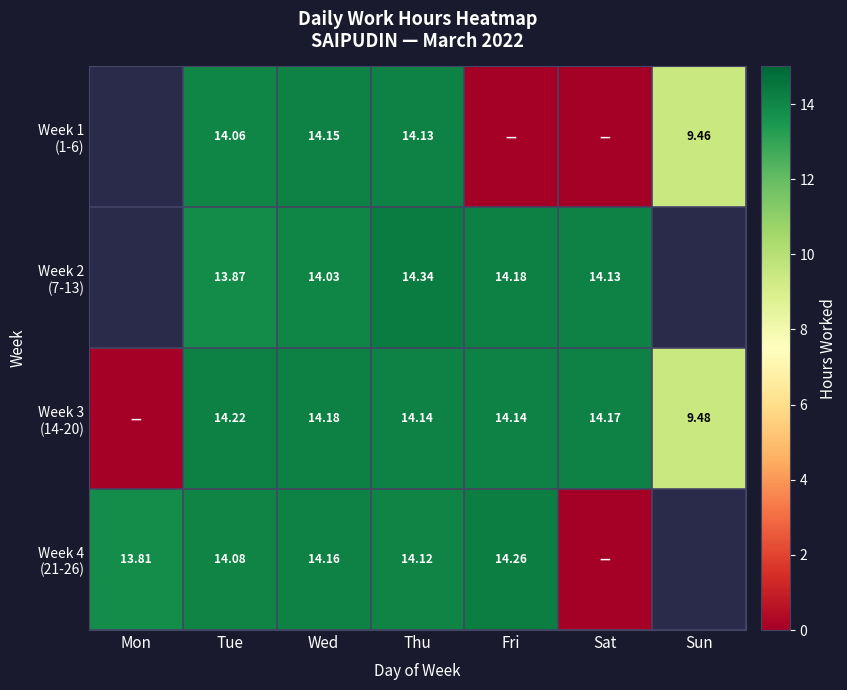

What is the difference between the highest and lowest values at Sat?

14.2